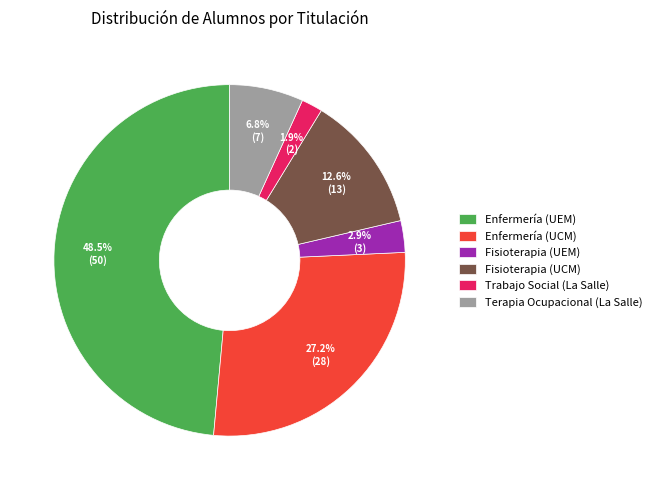

What is the largest slice in the pie chart?

Enfermería (UEM)